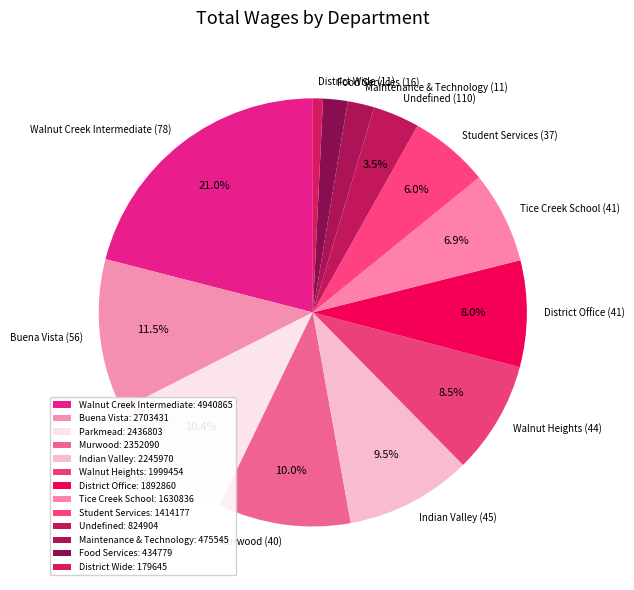

Which has a higher value, Parkmead (53) or Maintenance & Technology (11)?

Parkmead (53)